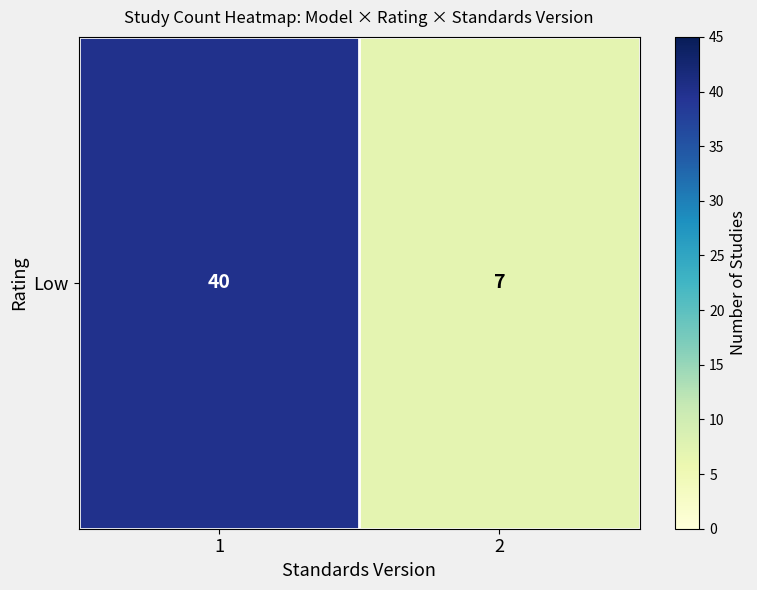

Which label corresponds to the smallest value in the chart?

2